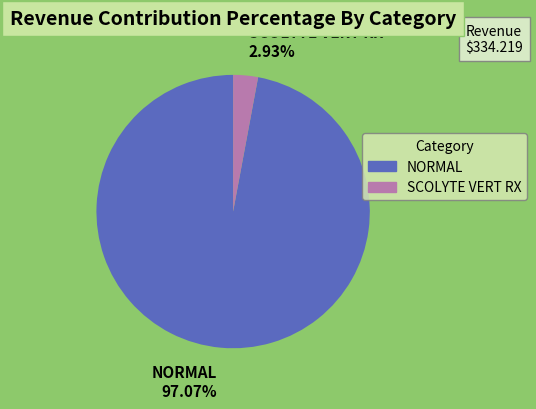

Which category has the smallest portion of the pie?

SCOLYTE VERT RX